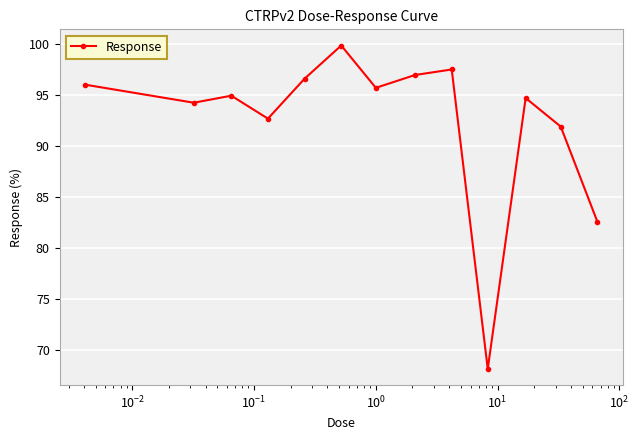

Reading right to left, list all the values displayed in this chart.

82.6	91.9	94.7	68.2	97.5	97.0	95.7	99.9	96.6	92.7	95.0	94.3	96.0